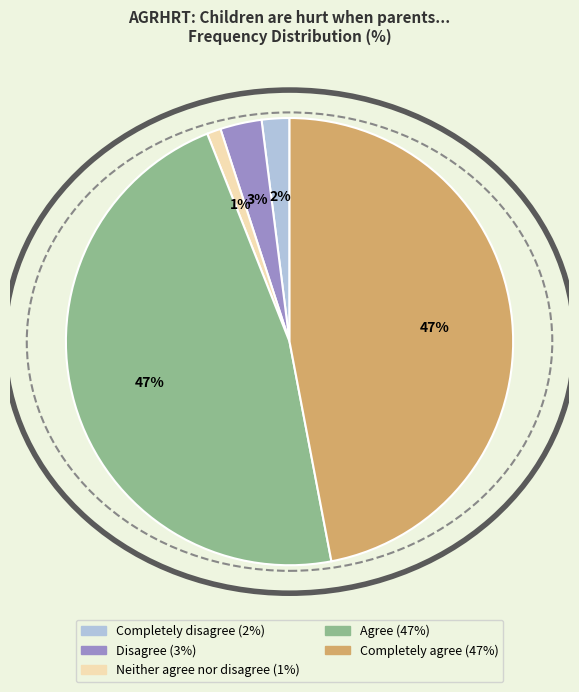

To the nearest percent, what is the combined percentage of Completely disagree and Disagree?

5%